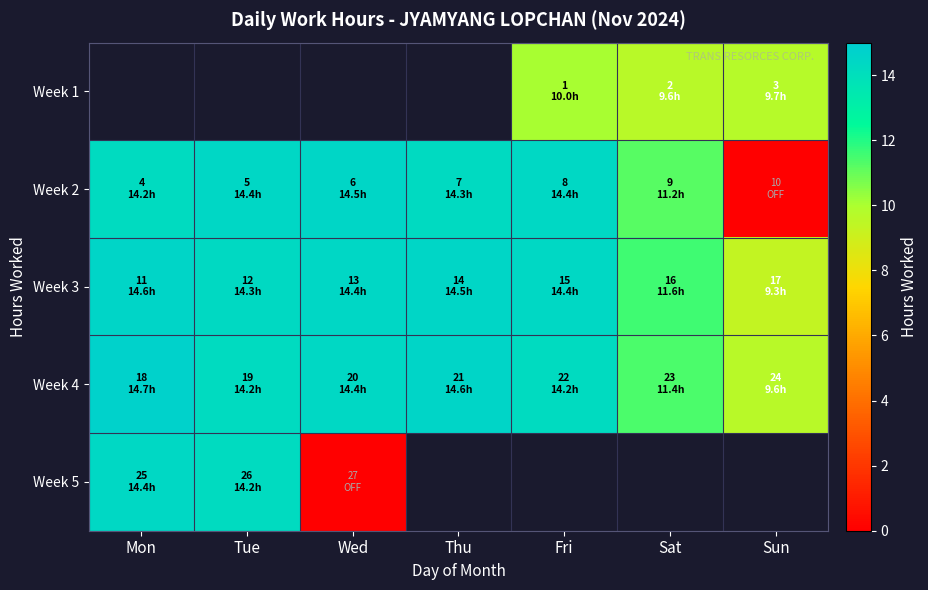

The value of Week 2 at Fri is 19.2. True or false?

False